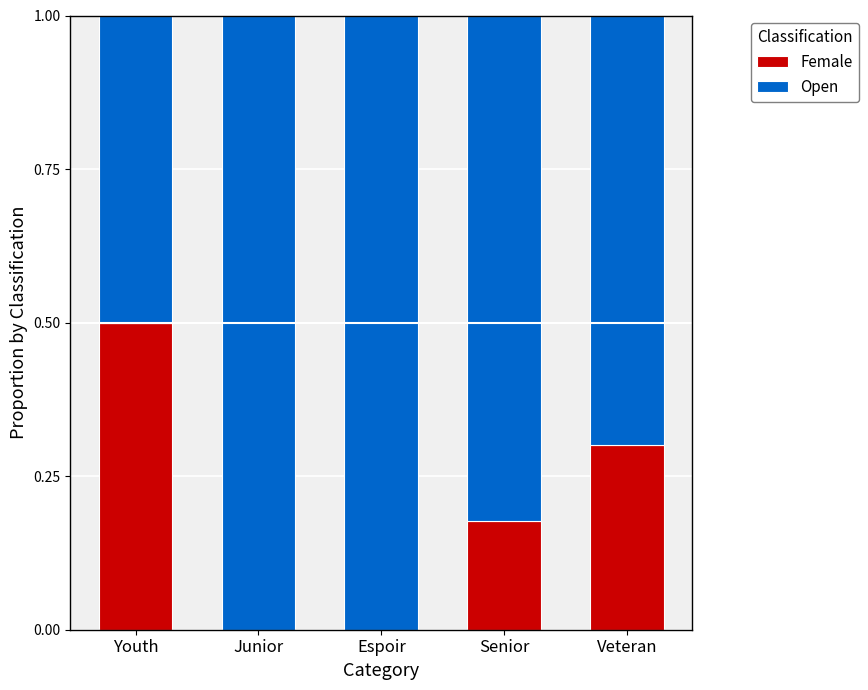

What is the maximum value for Female?

0.5